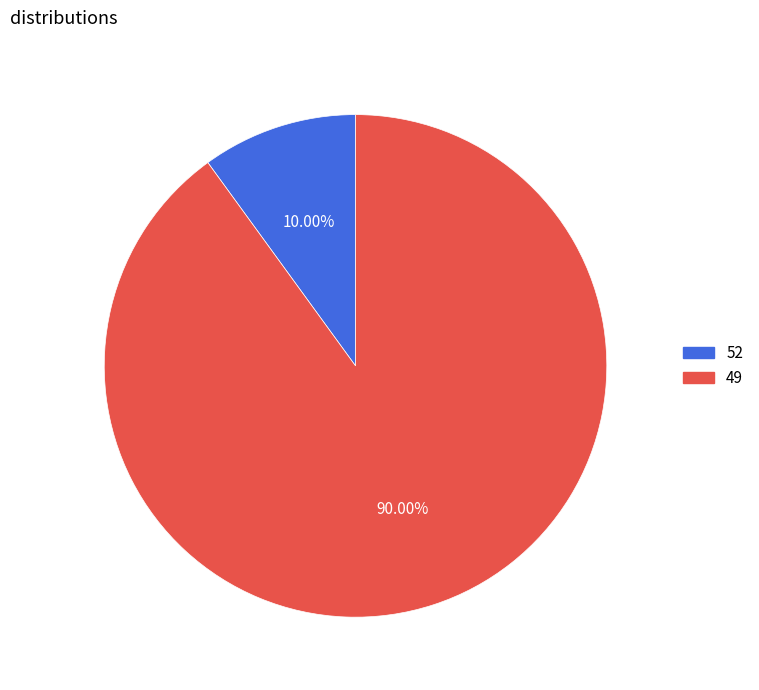

Rank the categories by value from lowest to highest.

52, 49